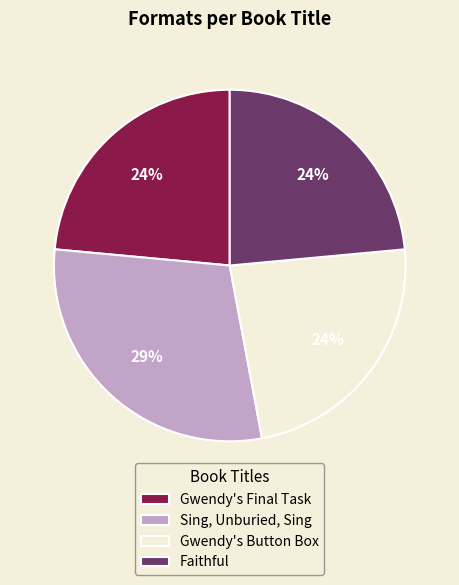

To the nearest percent, what is the average slice percentage?

25%